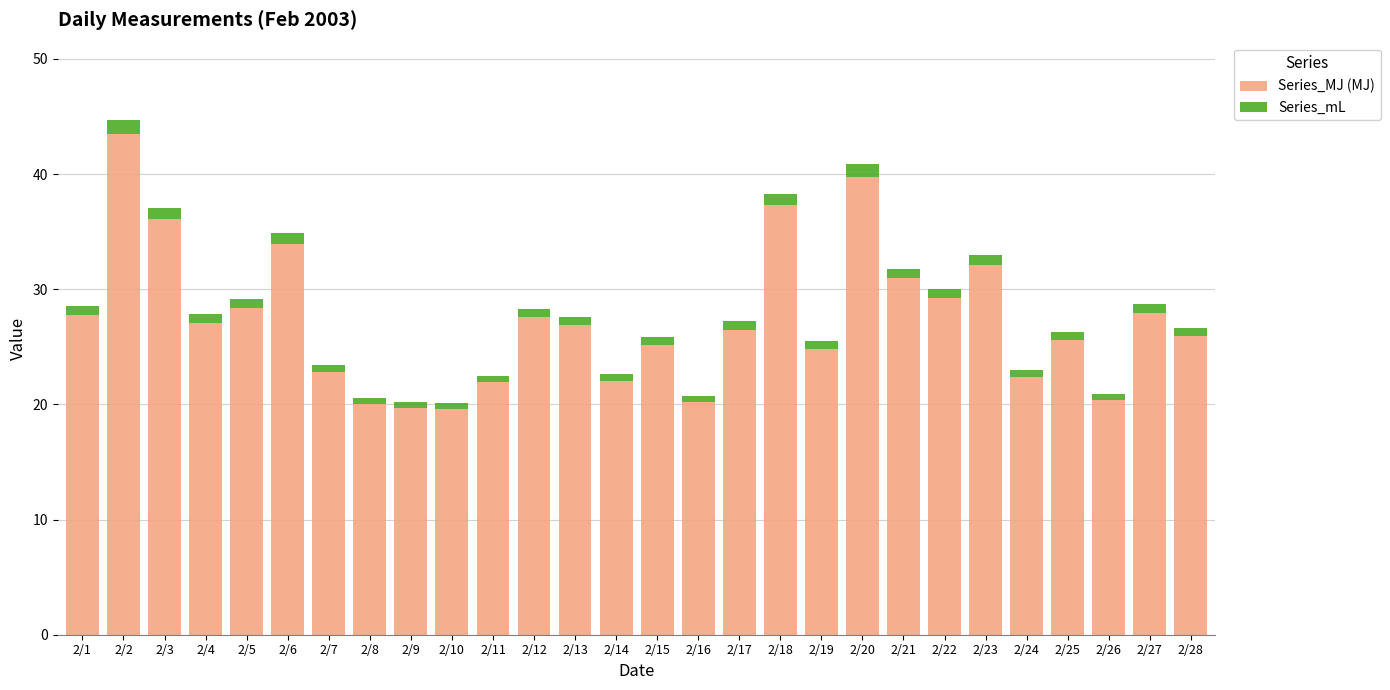

True or false: Series_MJ (MJ) has a value of 13.4 at 2/16.

False